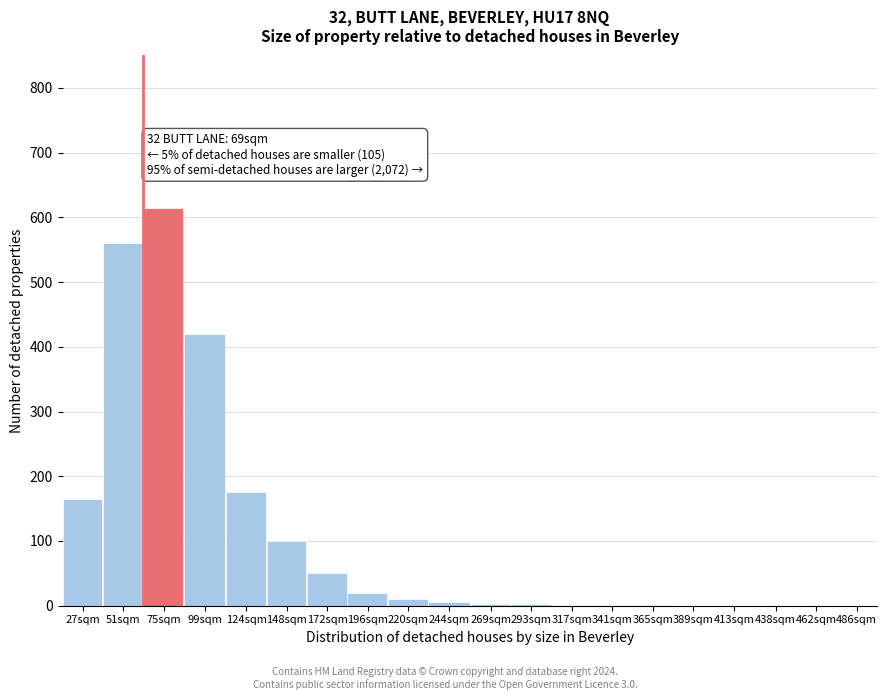

At which label is the value closest to 307?

99sqm